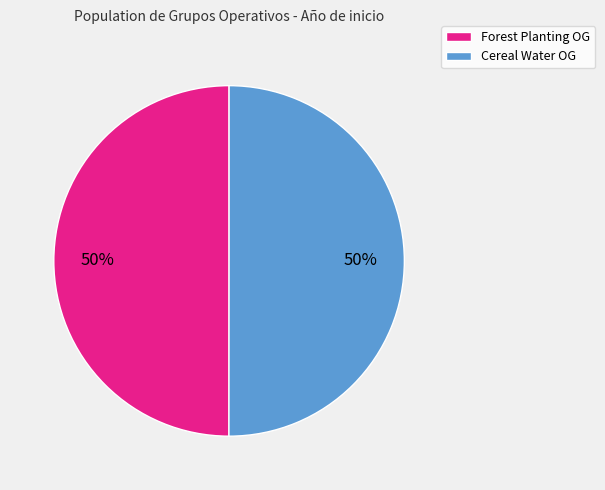

How many segments does this pie chart have?

2